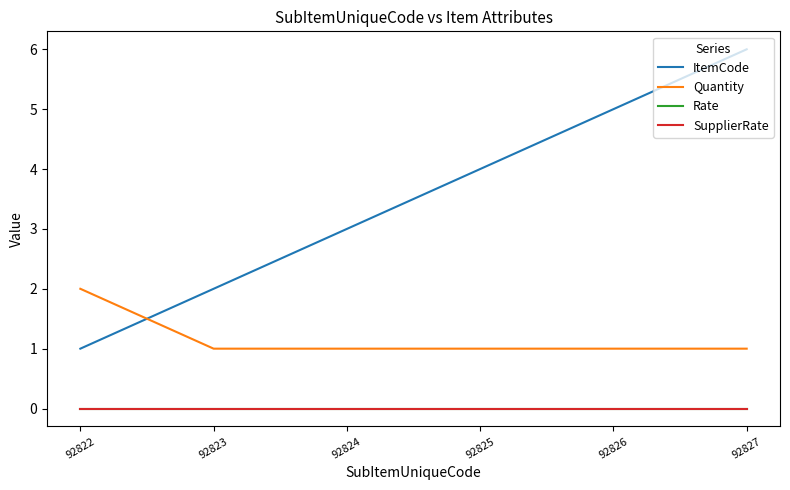

Is this an area chart (filled region under the line)?

No